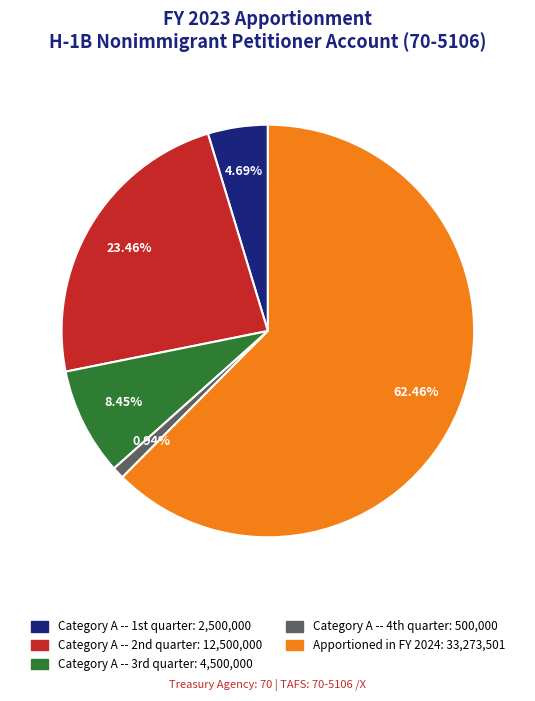

Count the number of slices in the pie.

5